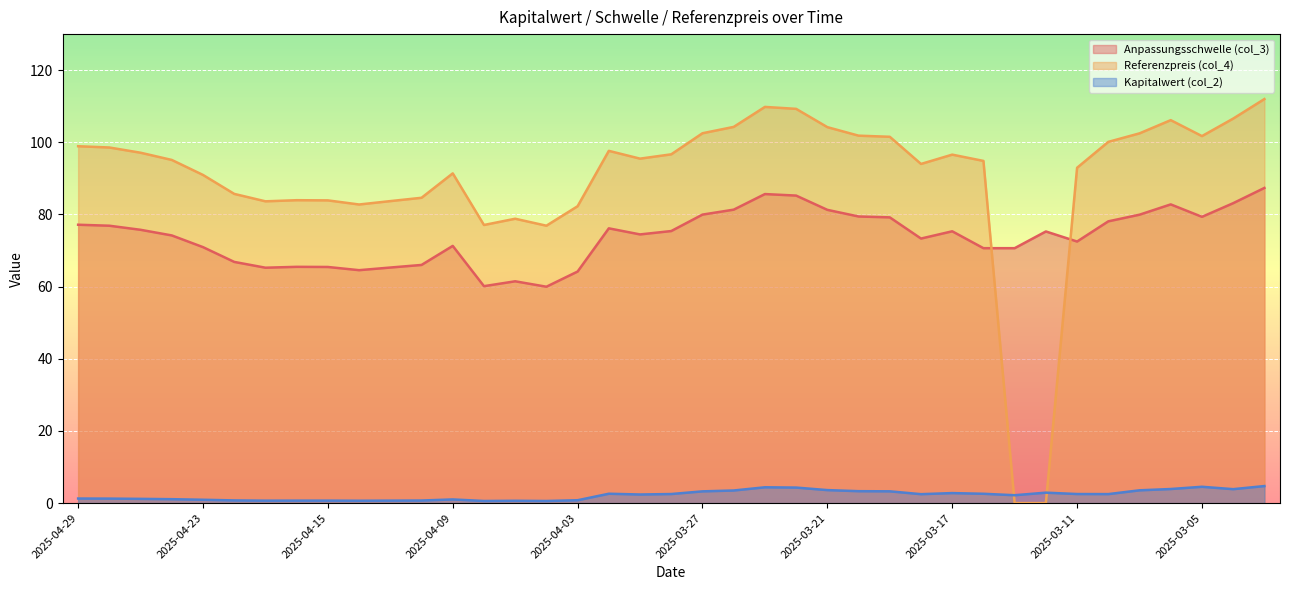

True or false: Anpassungsschwelle (col_3) and Kapitalwert (col_2) cross at least once.

False